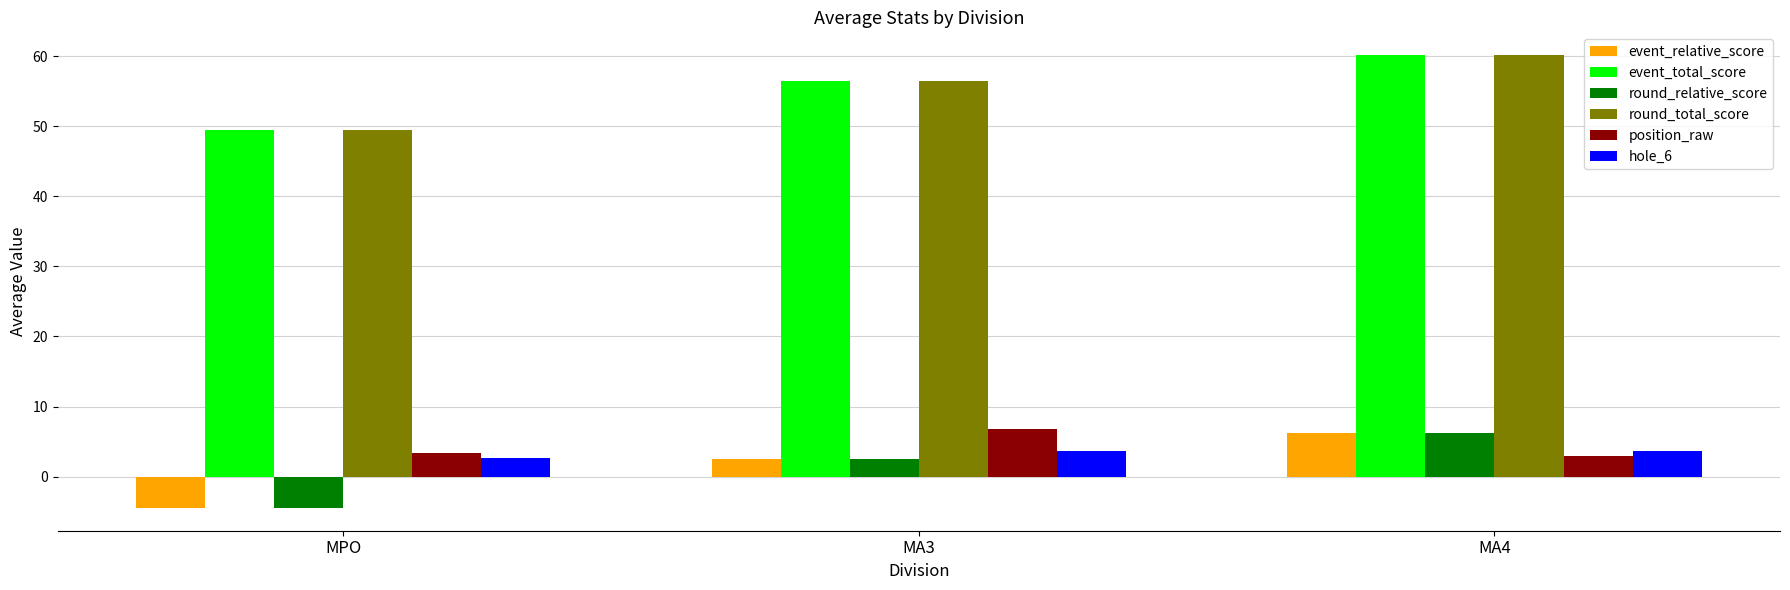

What is the difference between the highest and lowest values at MPO?

54.0